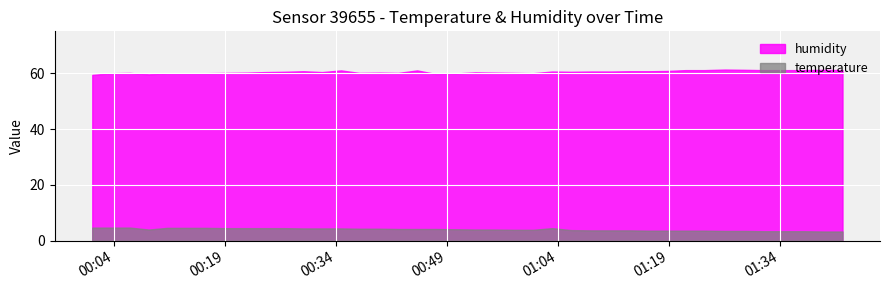

Between 8 and 9, which series saw the biggest shift?

humidity